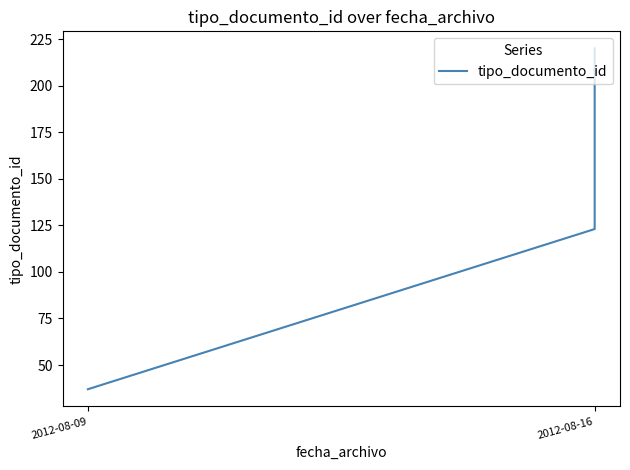

The value at 2012-08-16 is 53. True or false?

False